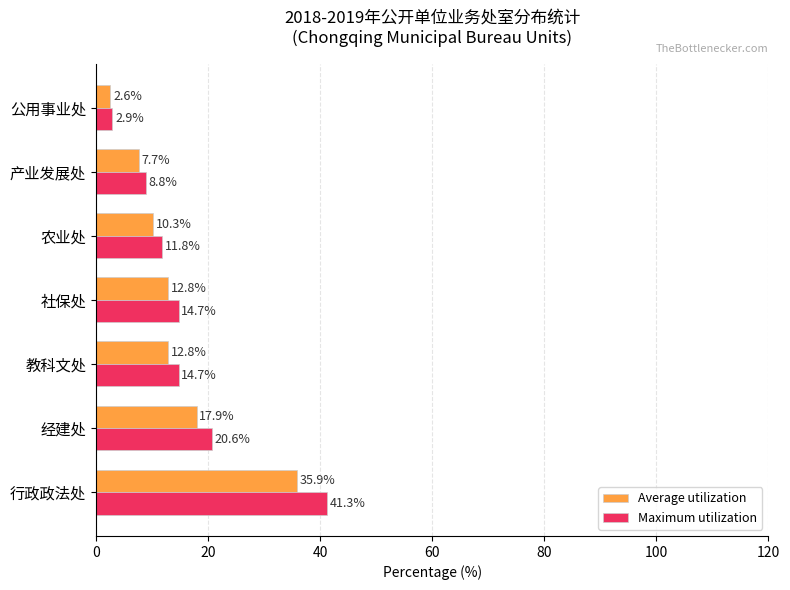

Which series has the largest total across all categories?

Maximum utilization